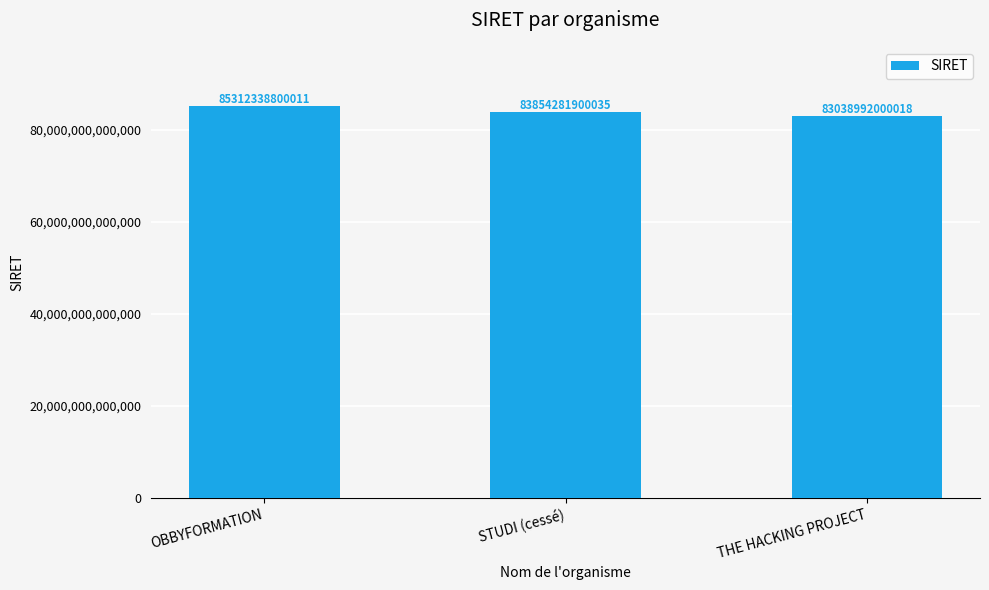

At which category does the chart reach its peak across all series?

OBBYFORMATION